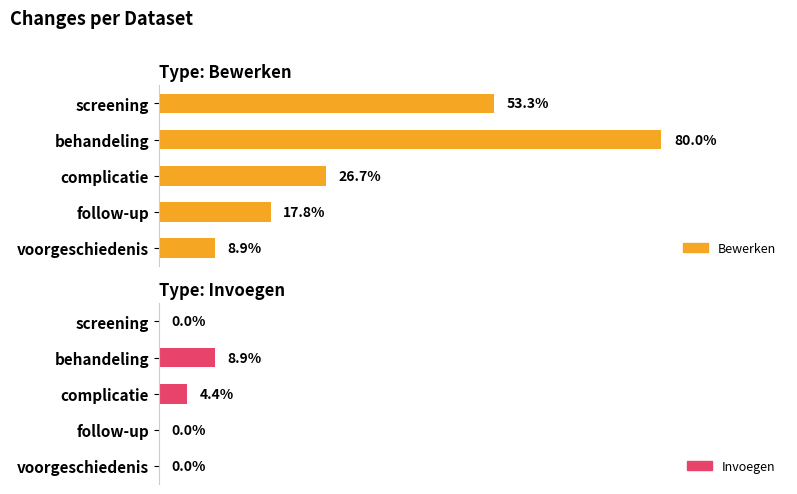

At how many categories does at least one series exceed 1?

5